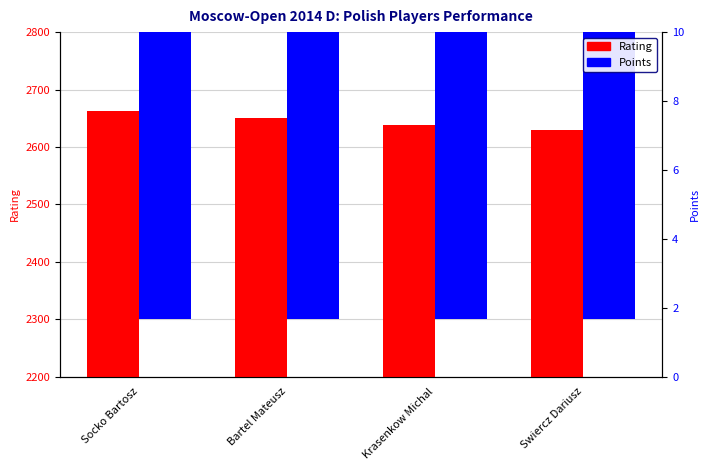

What is the sum of the Points values at Krasenkow Michal and Bartel Mateusz?

14